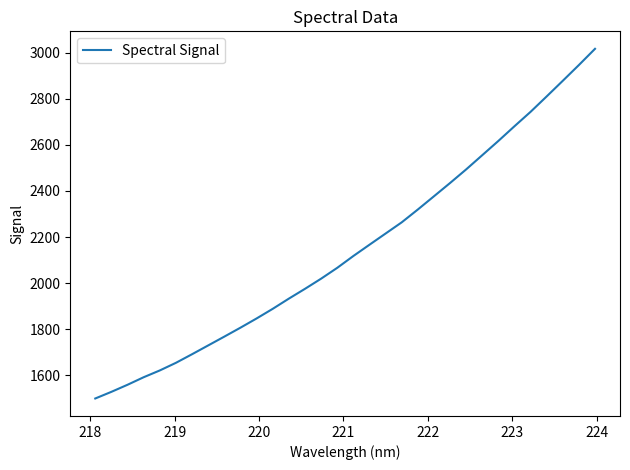

What is the difference between the maximum and minimum values?

1517.9